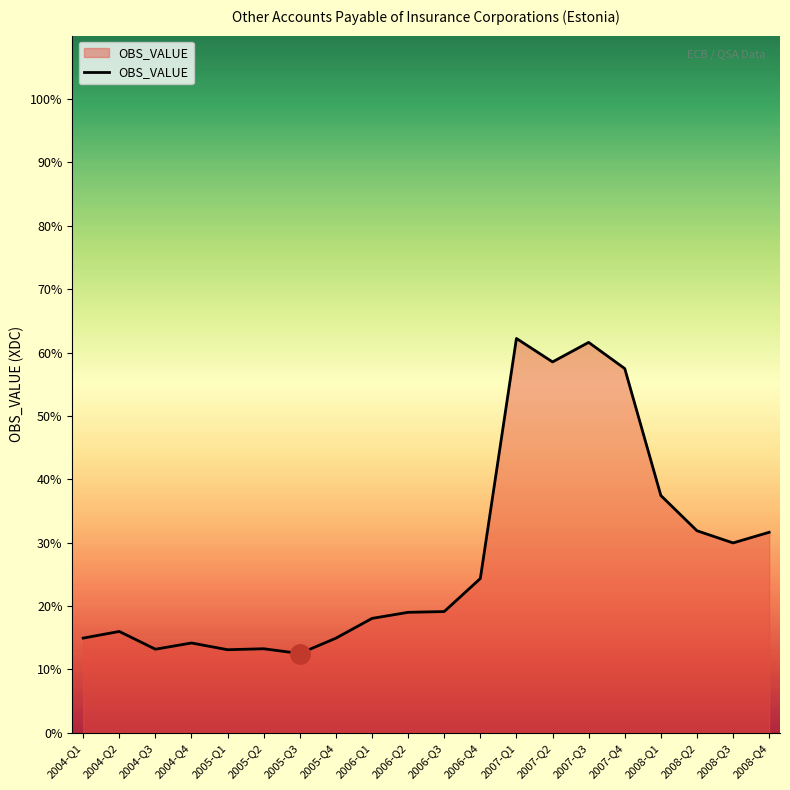

At which category does the data reach its first local peak?

2004-Q2